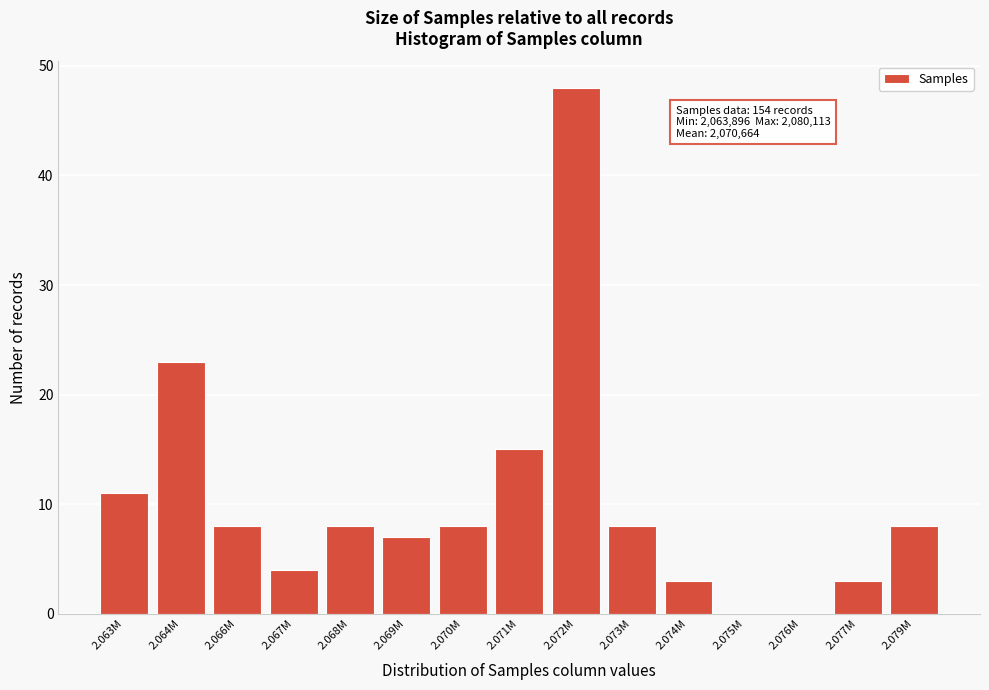

Reading left to right, what are all the values shown in this chart?

2.063M=11	2.064M=23	2.066M=8	2.067M=4	2.068M=8	2.069M=7	2.070M=8	2.071M=15	2.072M=48	2.073M=8	2.074M=3	2.075M=0	2.076M=0	2.077M=3	2.079M=8